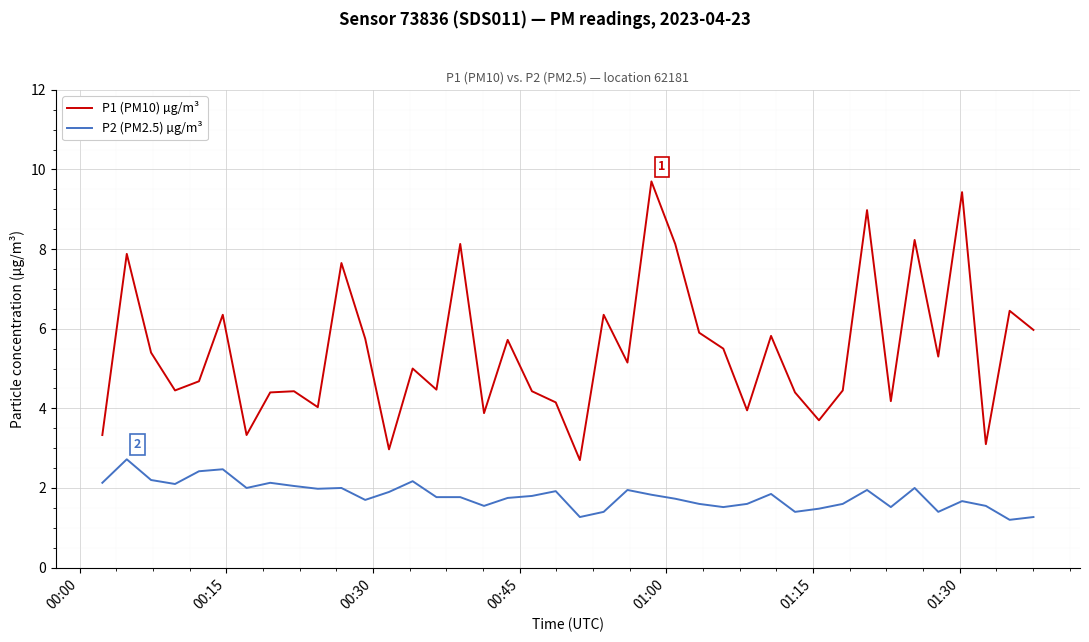

Which series has the widest spread of values?

P1 (PM10) µg/m³